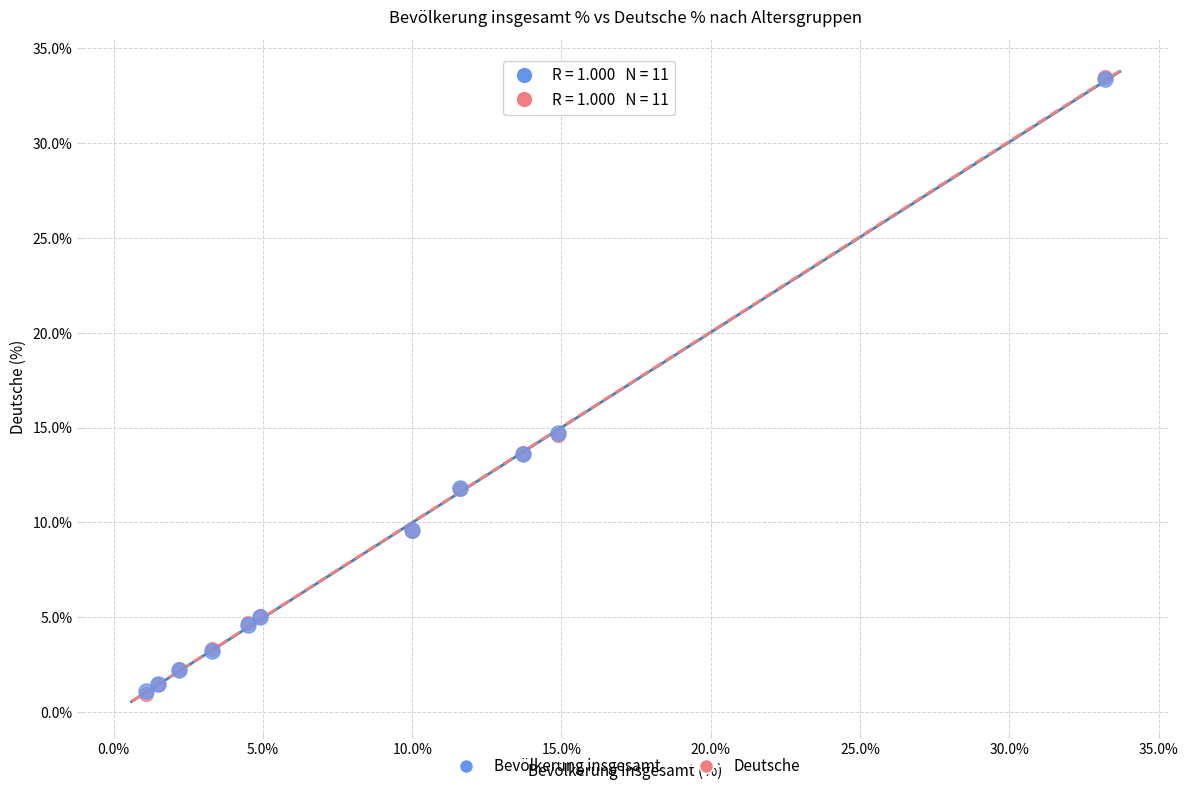

What are all the series names shown in the legend?

Bevölkerung insgesamt, Deutsche